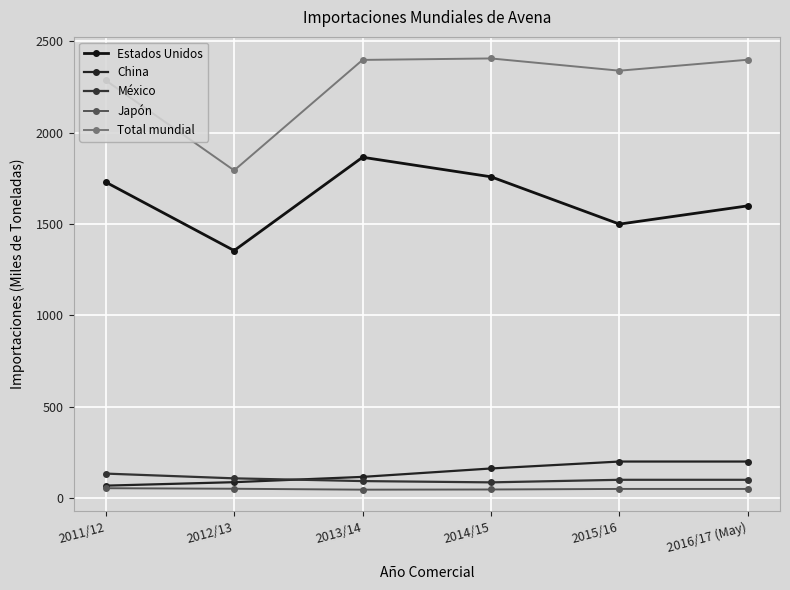

Is it true that Total mundial equals 1391 at 2013/14?

False